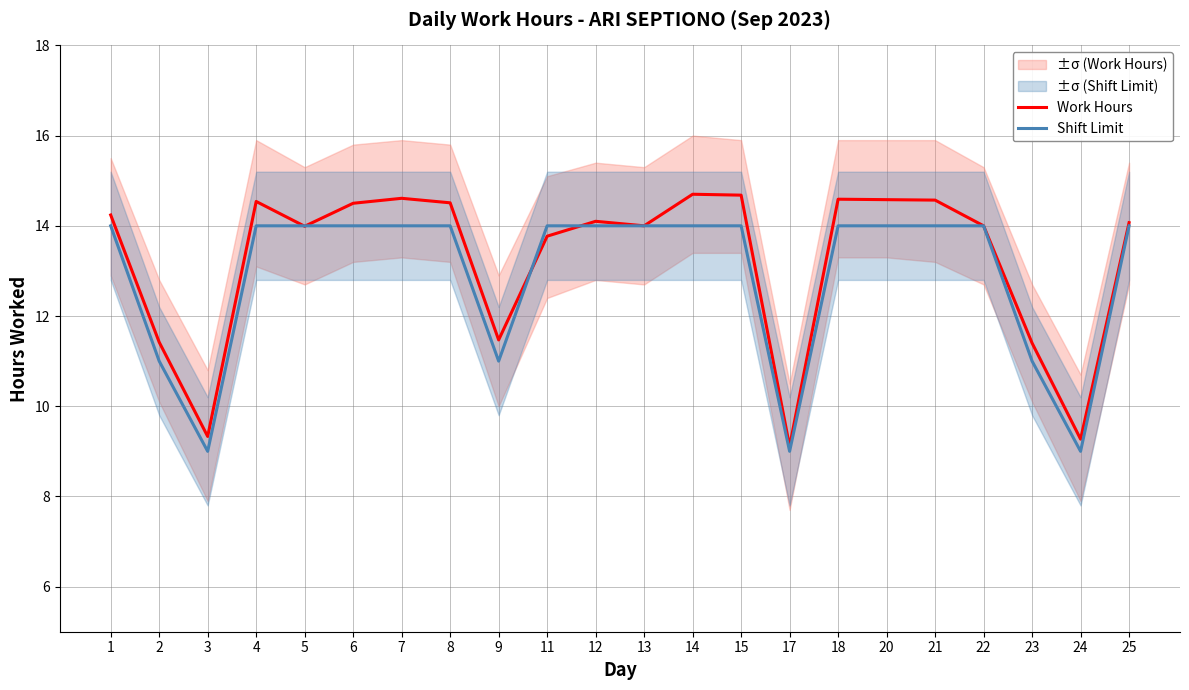

Between which two adjacent categories do Work Hours and Shift Limit first intersect?

4 and 5